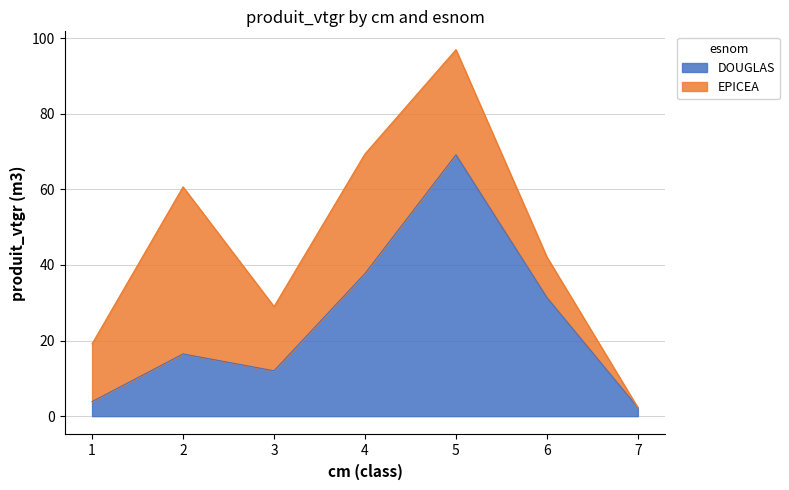

Does the chart have visible grid lines?

Yes